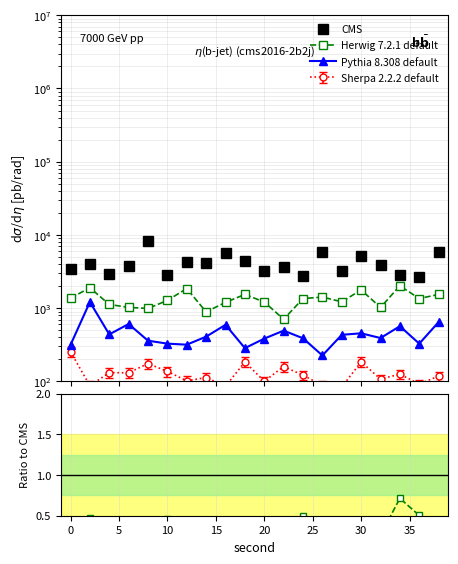

Is this an area chart (filled region under the line)?

No